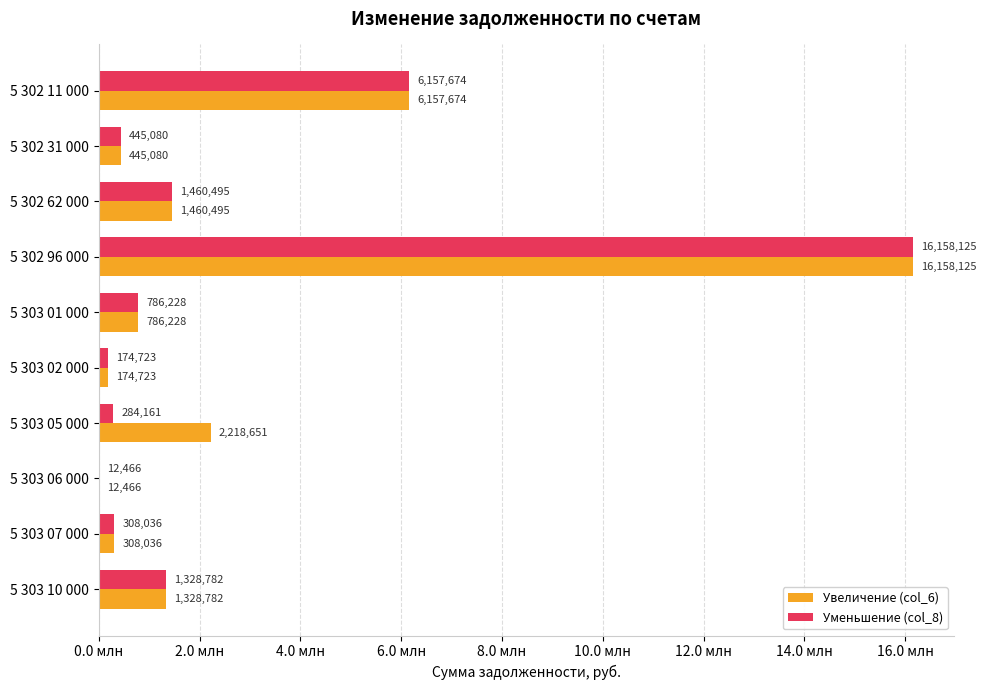

At which label does Увеличение (col_6) reach its peak?

5 302 96 000